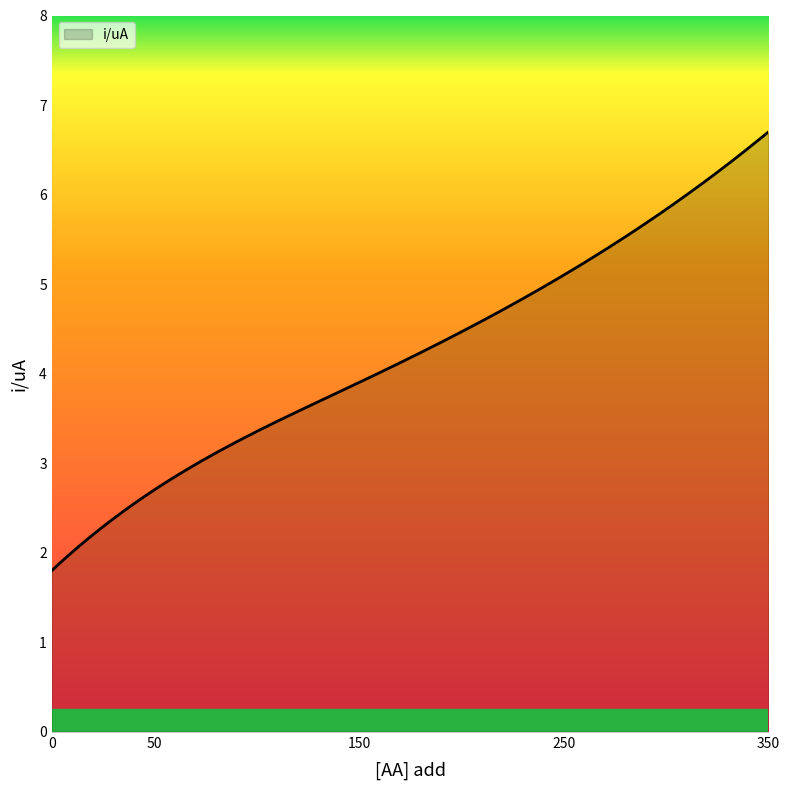

What is the smallest value displayed?

1.8